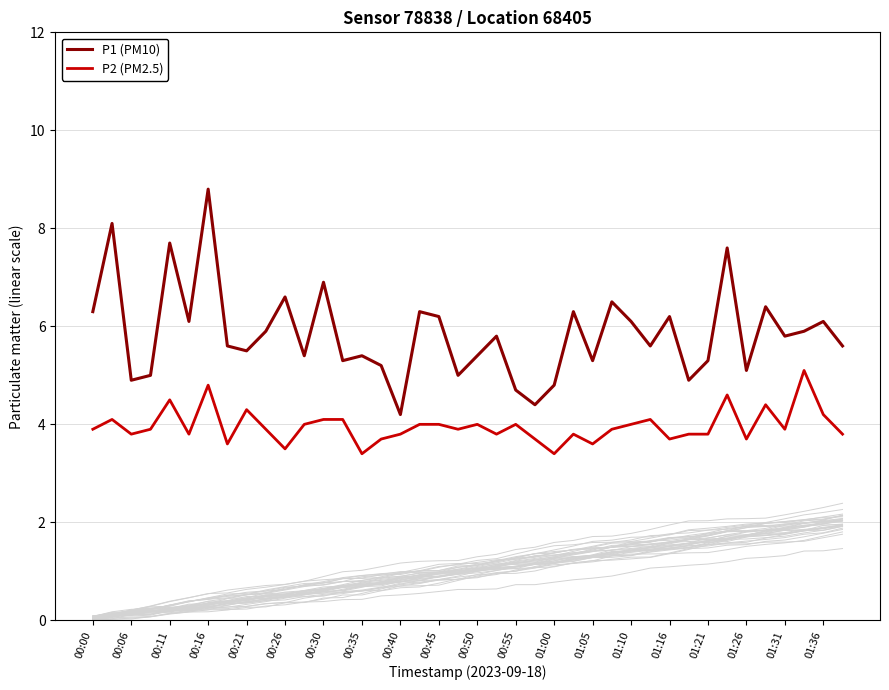

Rank the series by their average value, from highest to lowest.

P1 (PM10), P2 (PM2.5)